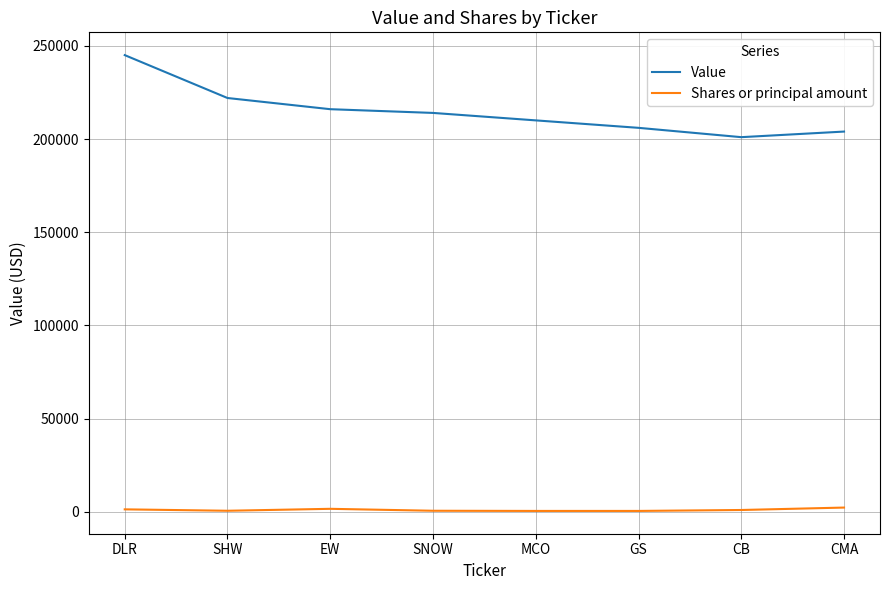

What is the minimum value for Value?

201000